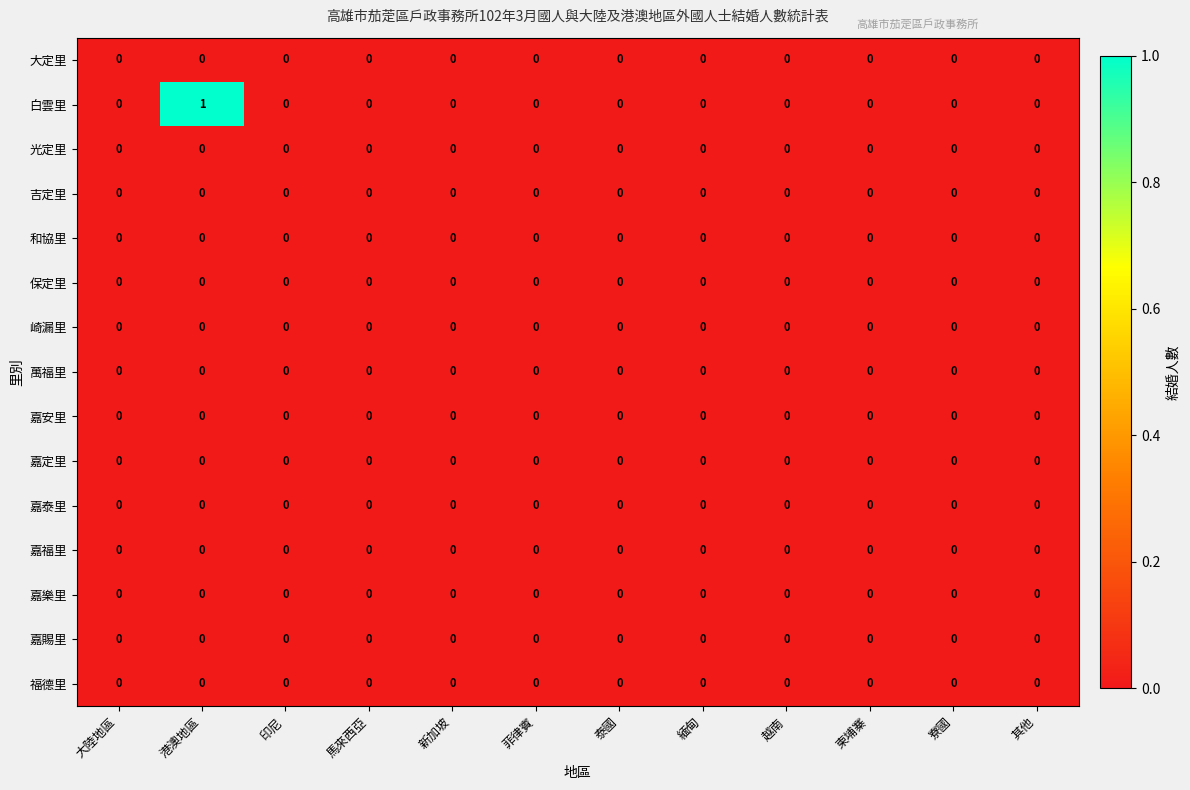

Which category has the highest value in the 白雲里 series?

港澳地區